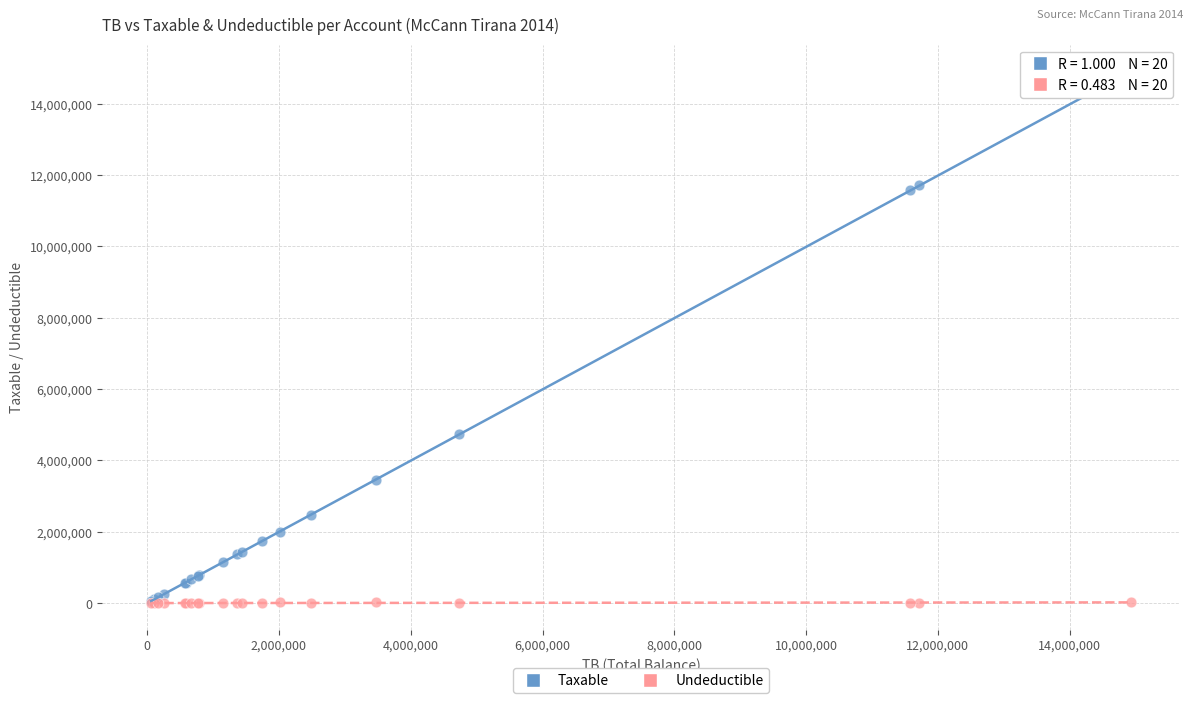

Across all series, what Y value is closest to 7443929?

4731146.9